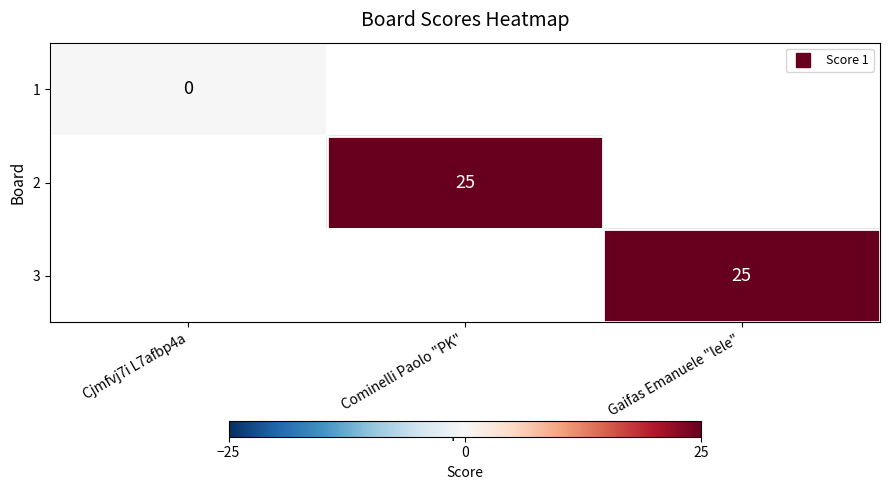

Which series has the largest range (max minus min)?

1